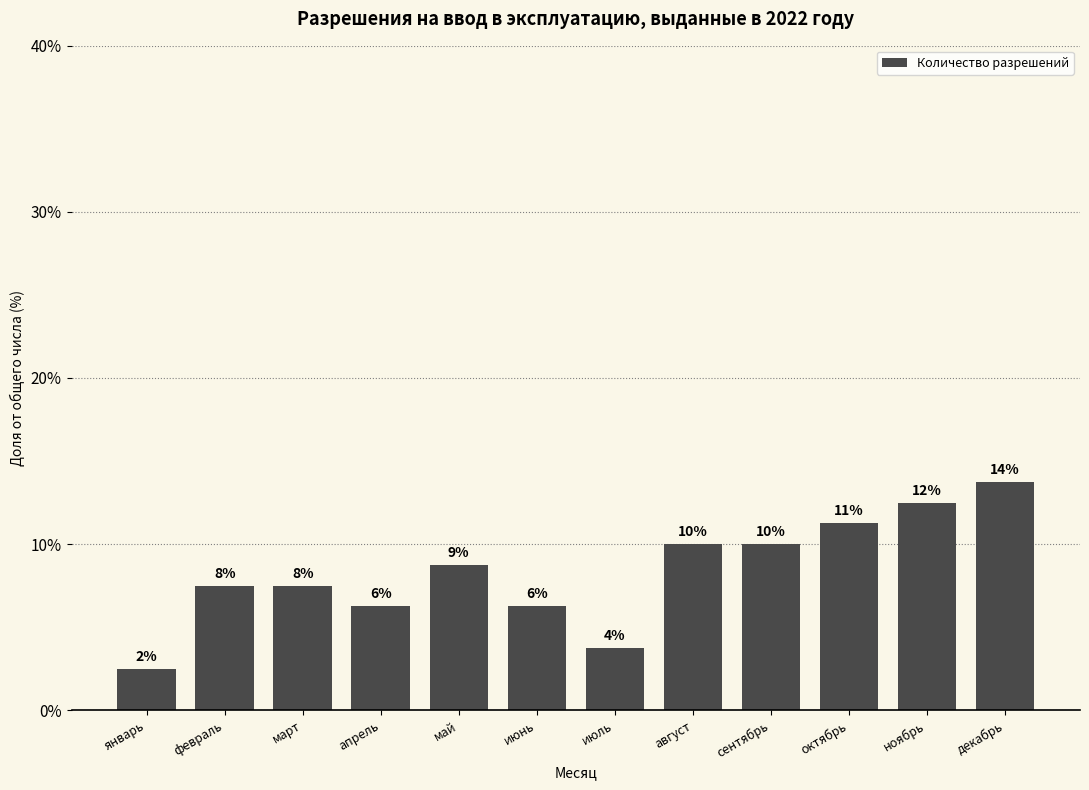

How many bars are there in total?

12